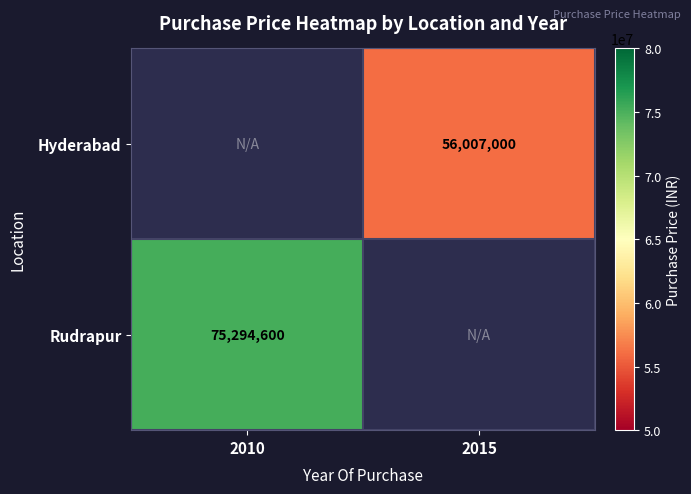

What is the greatest value displayed?

75294600.0